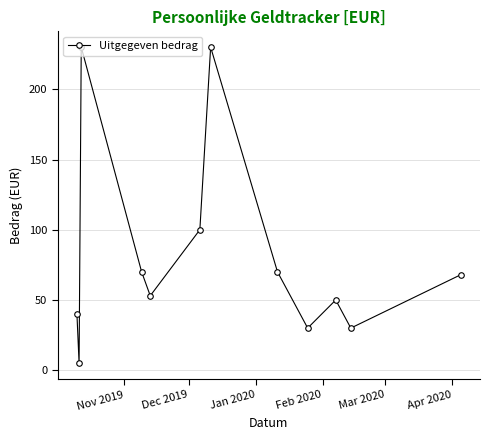

How many points are higher than both their immediate neighbors (excluding endpoints)?

3